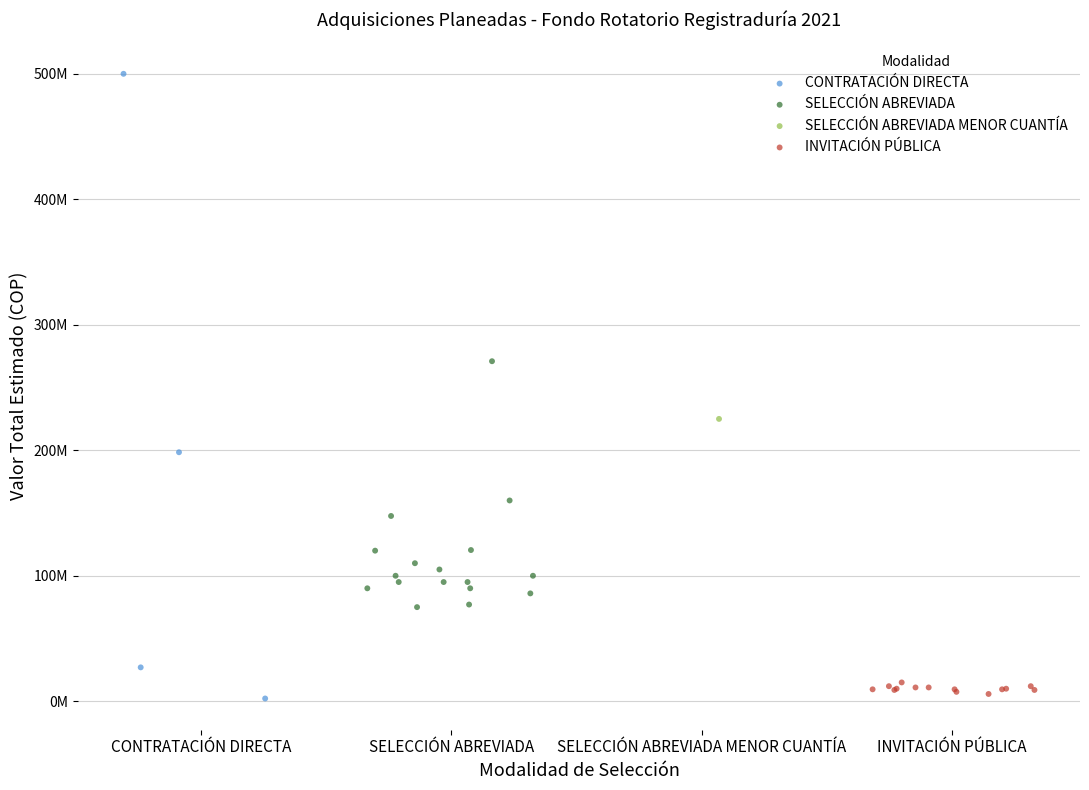

What are all the series names shown in the legend?

CONTRATACIÓN DIRECTA, SELECCIÓN ABREVIADA, SELECCIÓN ABREVIADA MENOR CUANTÍA, INVITACIÓN PÚBLICA